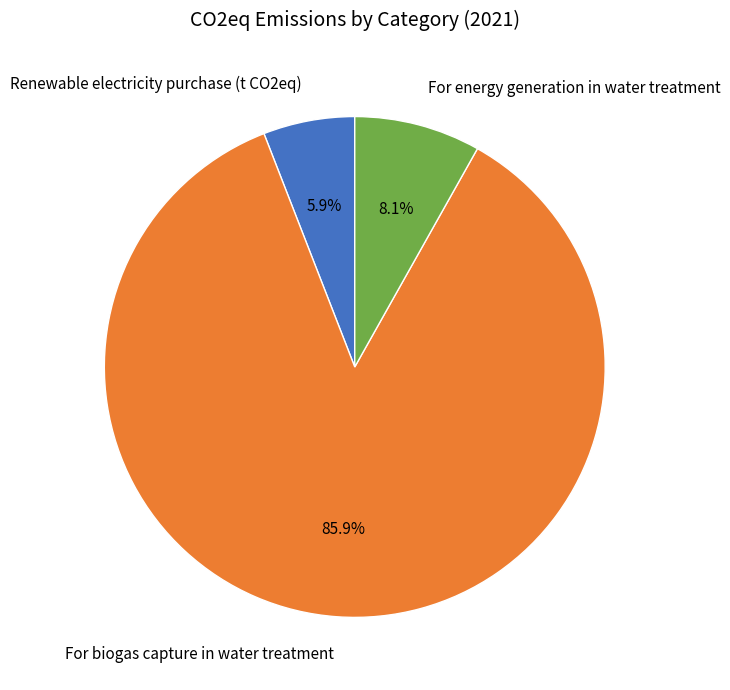

Which has a higher value, For energy generation in water treatment or Renewable electricity purchase (t CO2eq)?

For energy generation in water treatment